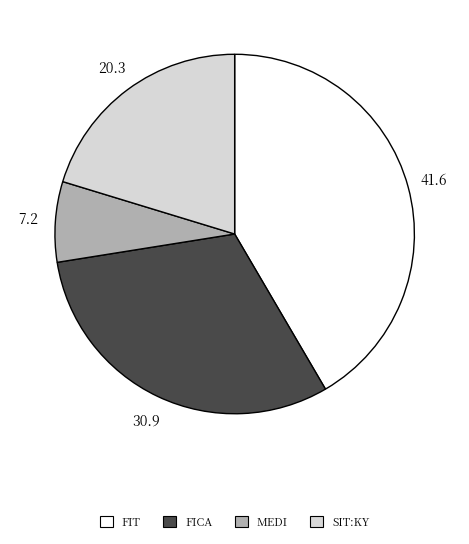

Is it true that FICA is 22% of the pie?

False